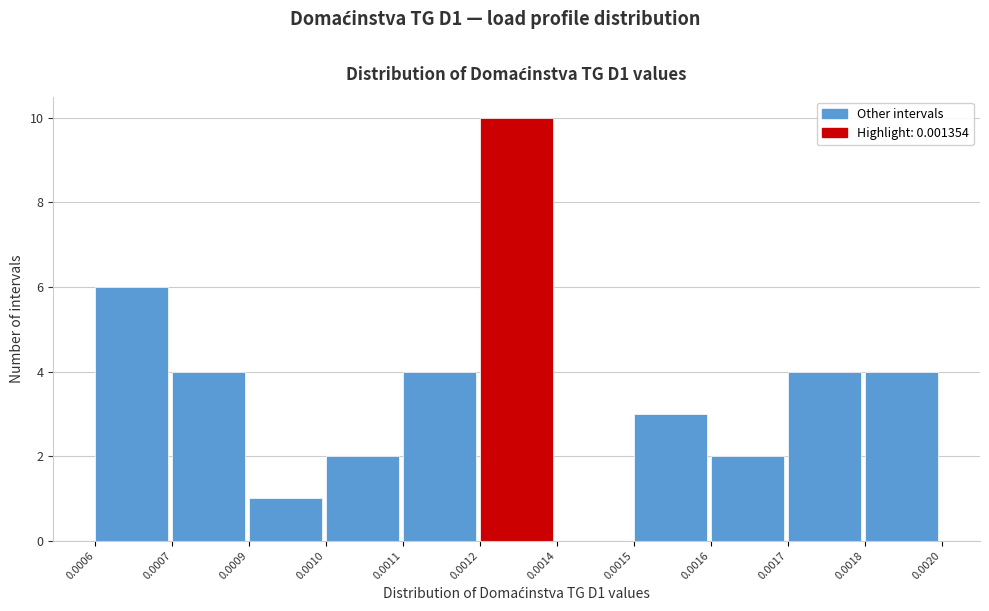

Reading left to right, transcribe all the data shown in this chart.

0.0006=6	0.0007=4	0.0009=1	0.0010=2	0.0011=4	0.0012=10	0.0014=0	0.0015=3	0.0016=2	0.0017=4	0.0018=4